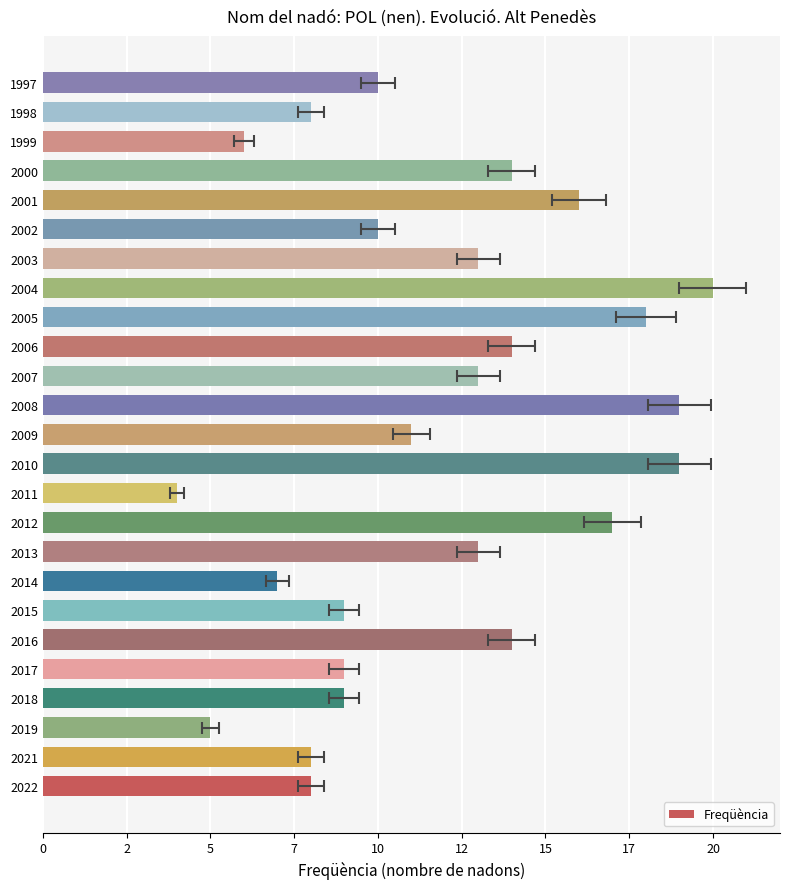

What is the minimum value shown in the chart?

4